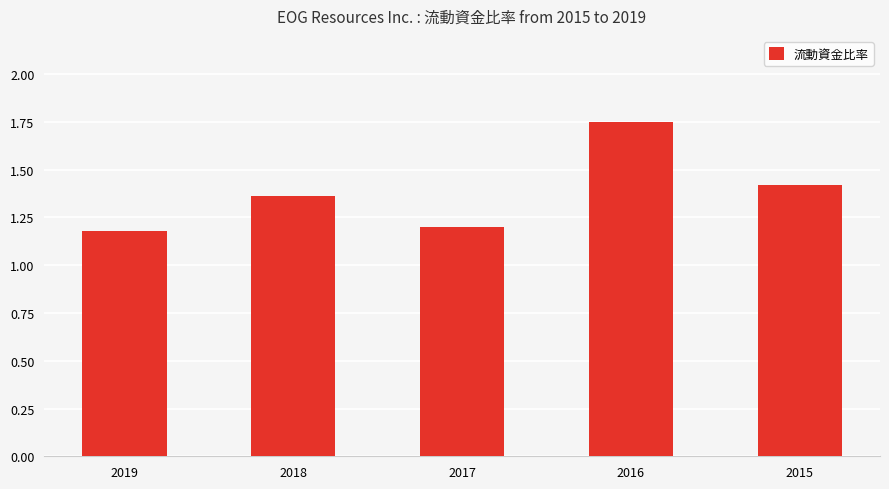

List the labels in order of value, largest first.

2016, 2015, 2018, 2017, 2019